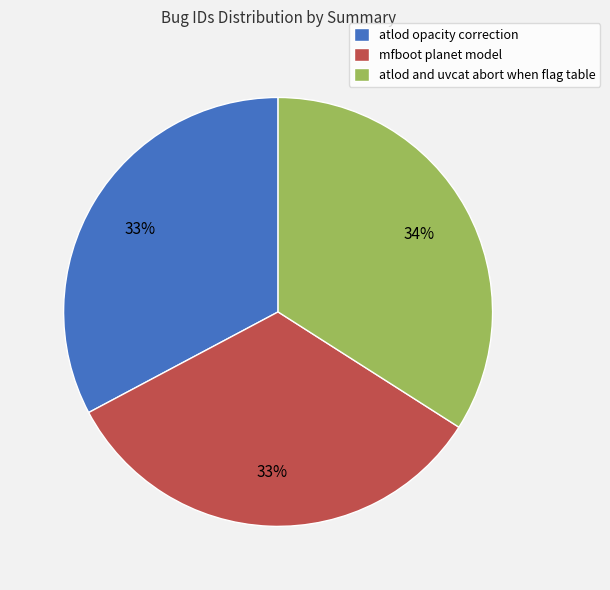

Approximately how many times larger is the value at mfboot planet model compared to atlod and uvcat abort when flag table?

1.0